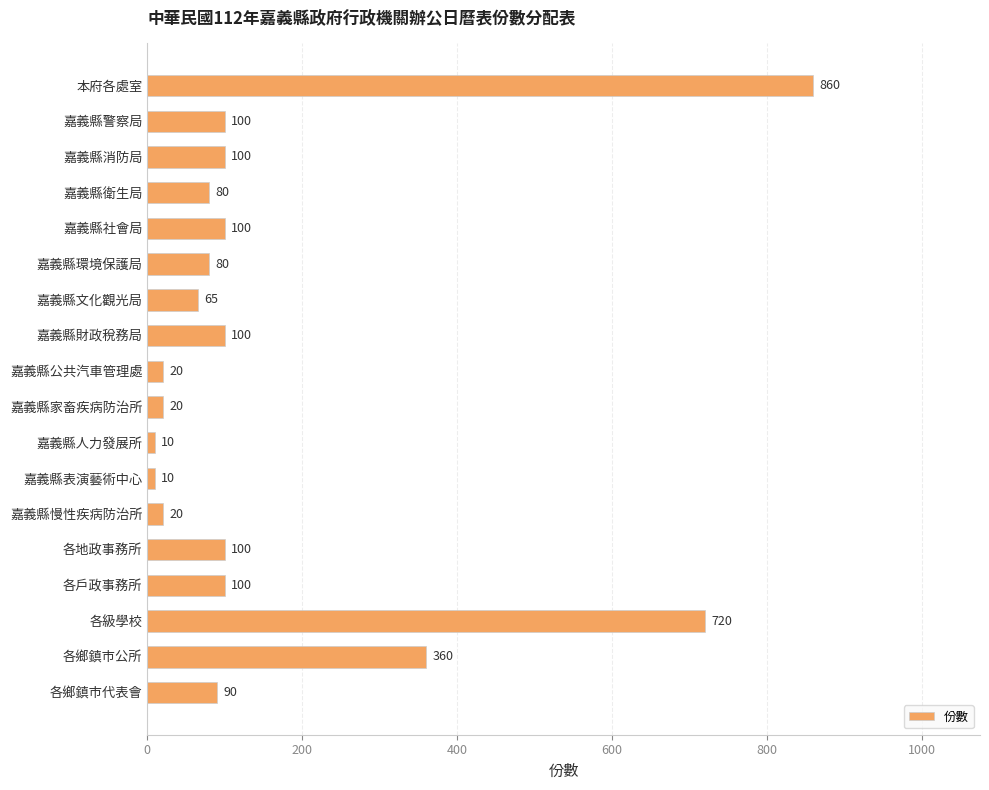

What is the maximum value shown in the chart?

860